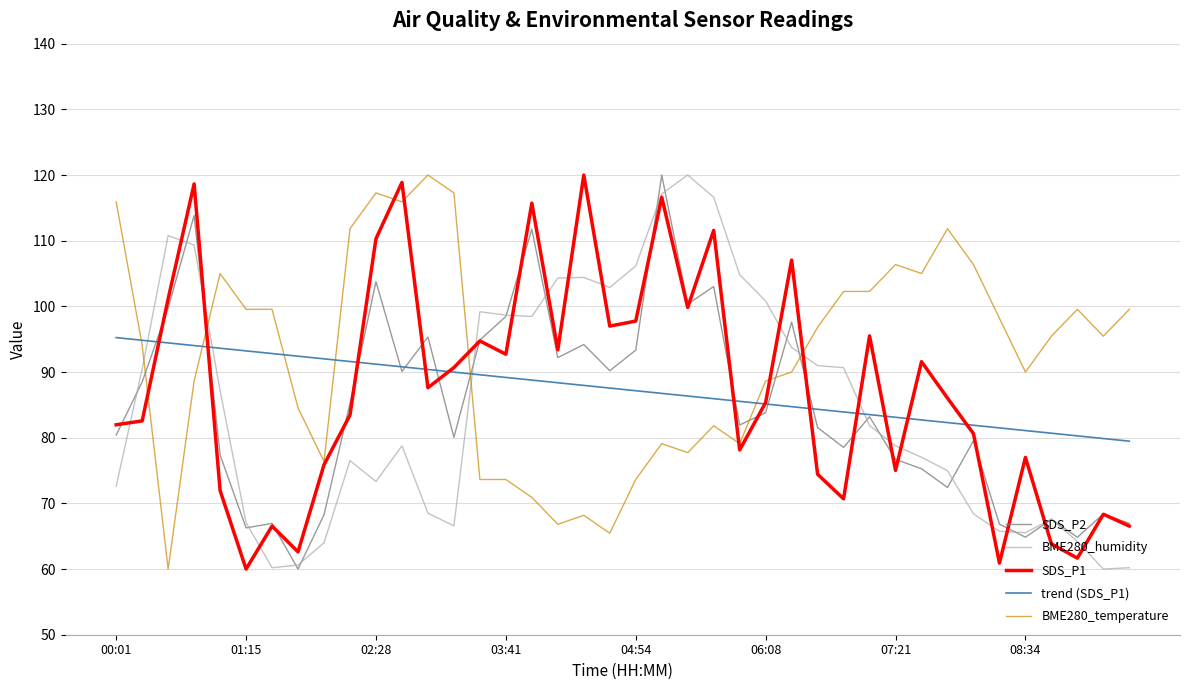

What is the maximum value shown in the chart?

120.0